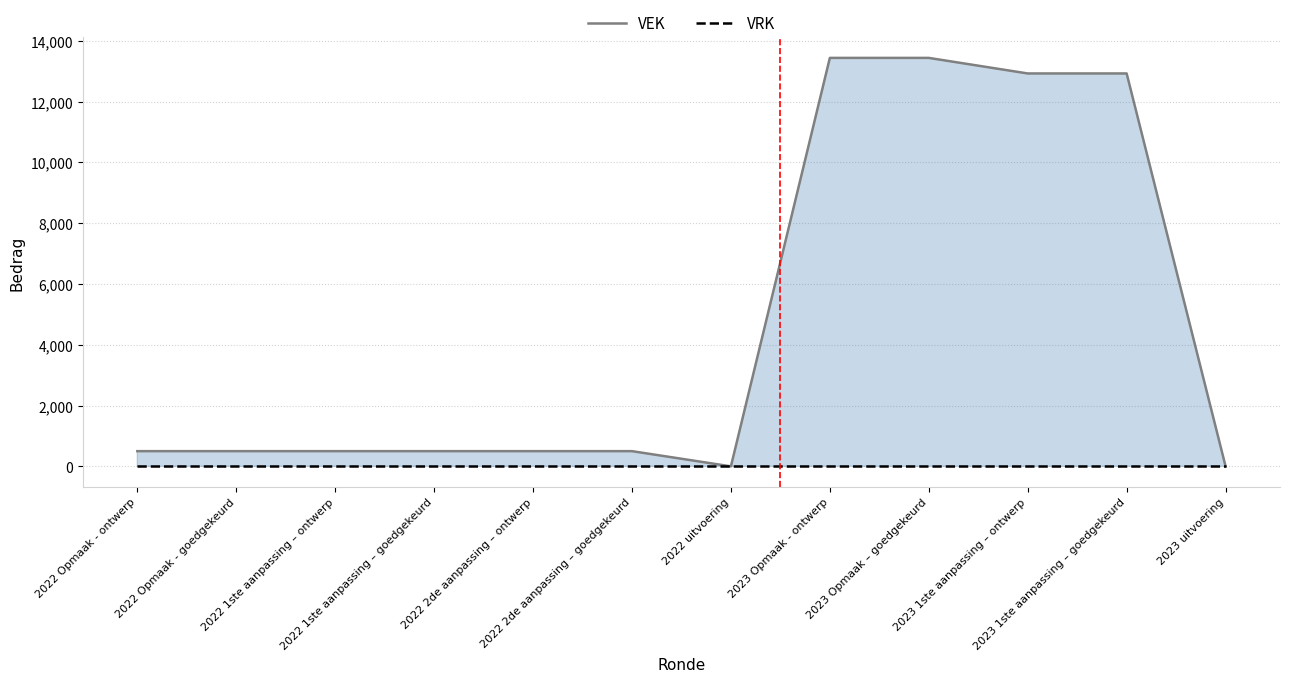

What is the sum of the VEK values at 2022 2de aanpassing – goedgekeurd and 2022 1ste aanpassing – goedgekeurd?

1000